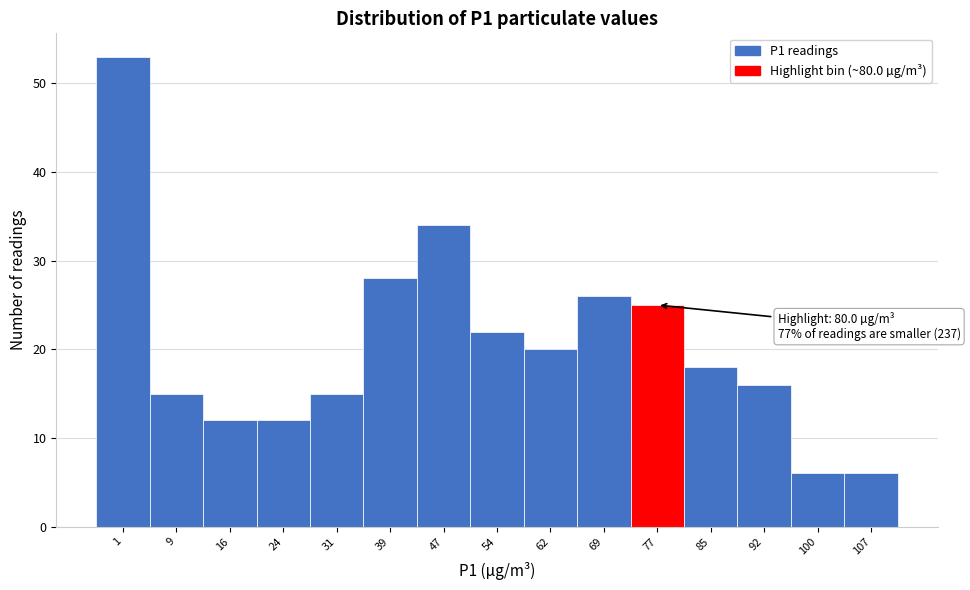

Reading left to right, list all the values displayed in this chart.

1=53	9=15	16=12	24=12	31=15	39=28	47=34	54=22	62=20	69=26	77=25	85=18	92=16	100=6	107=6